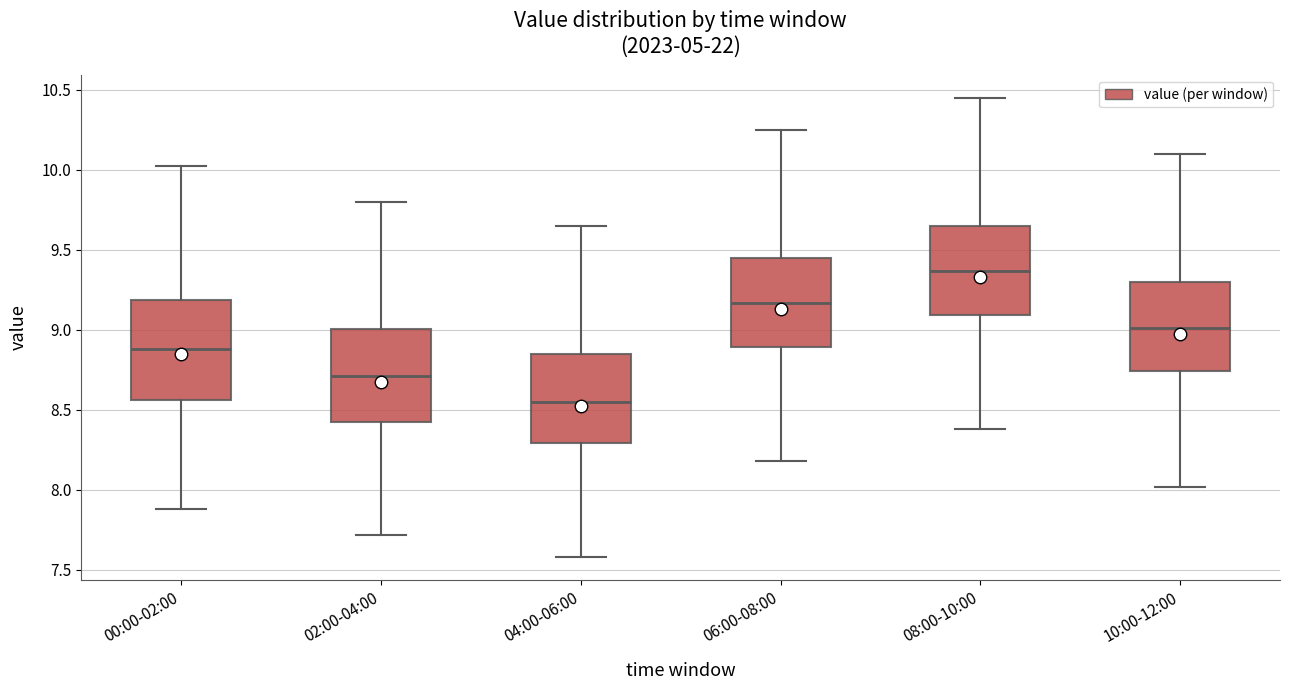

Where does the upper whisker of the box for 02:00-04:00 end on the y-axis? The values are not printed on the chart, so give them approximately, as read against the axis.

9.80